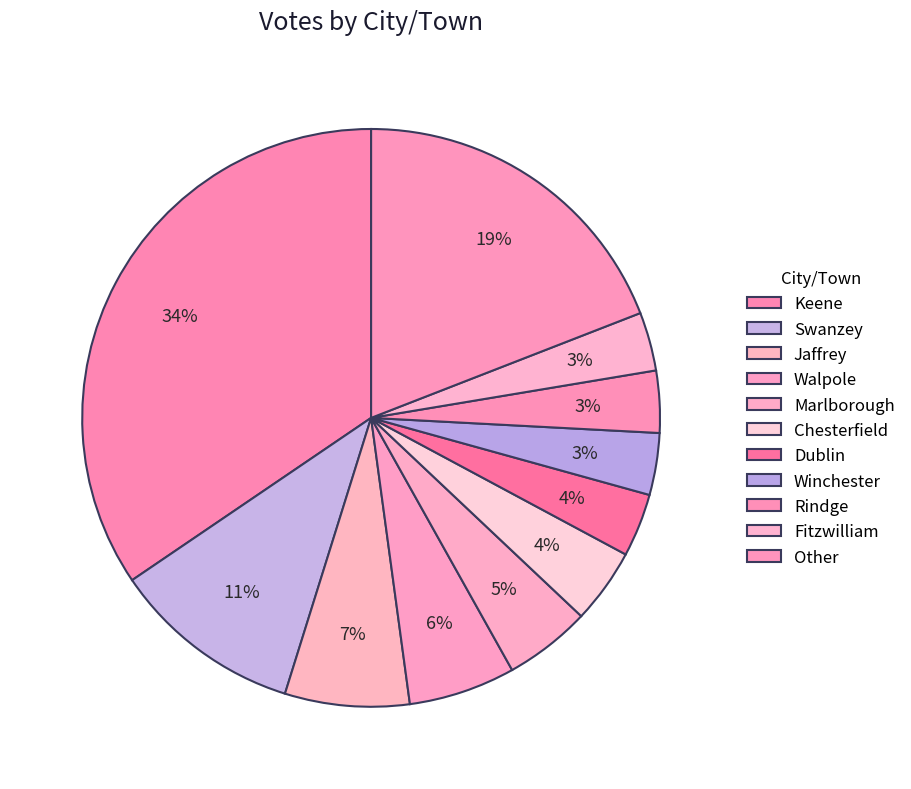

What is the largest slice in the pie chart?

Keene